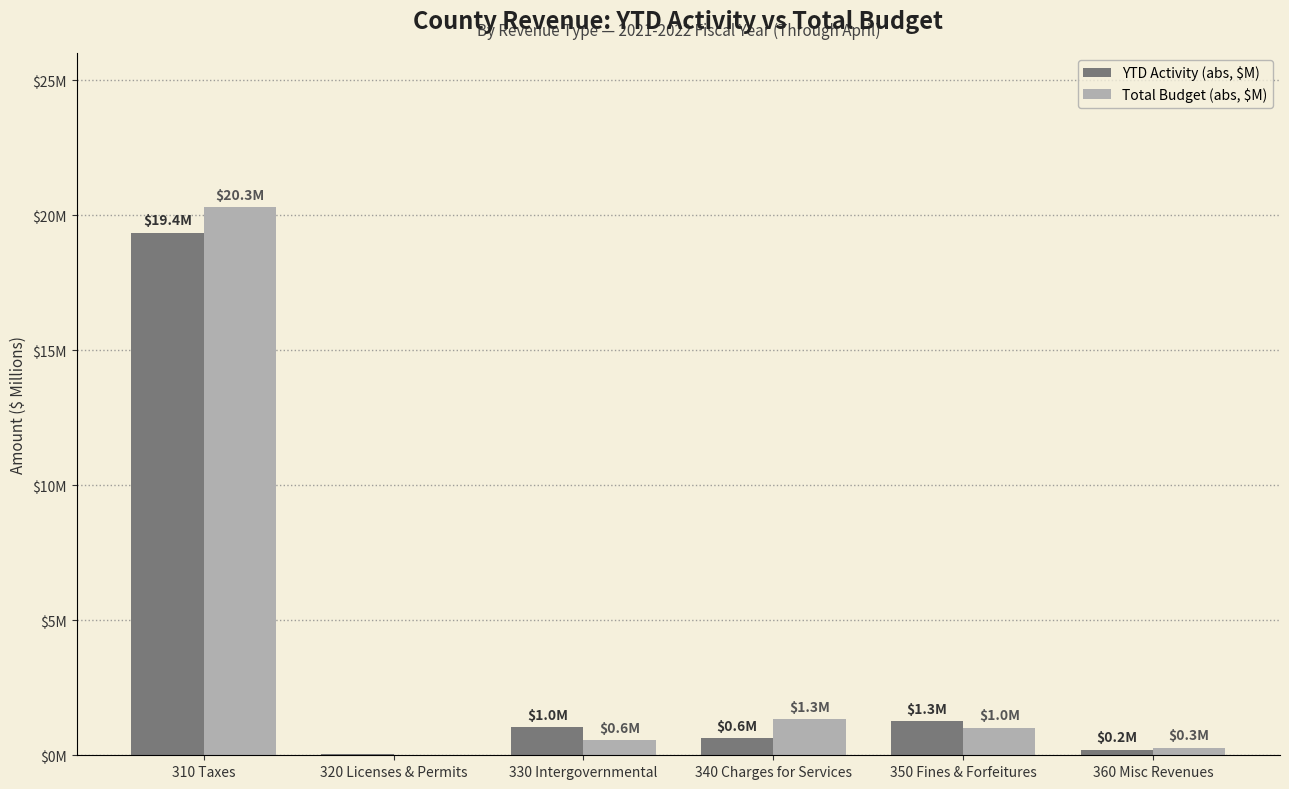

Reading left to right, transcribe all the data shown in this chart.

YTD Activity (abs, $M): 19.4	0.0	1.0	0.6	1.3	0.2
Total Budget (abs, $M): 20.3	0.0	0.6	1.3	1.0	0.3